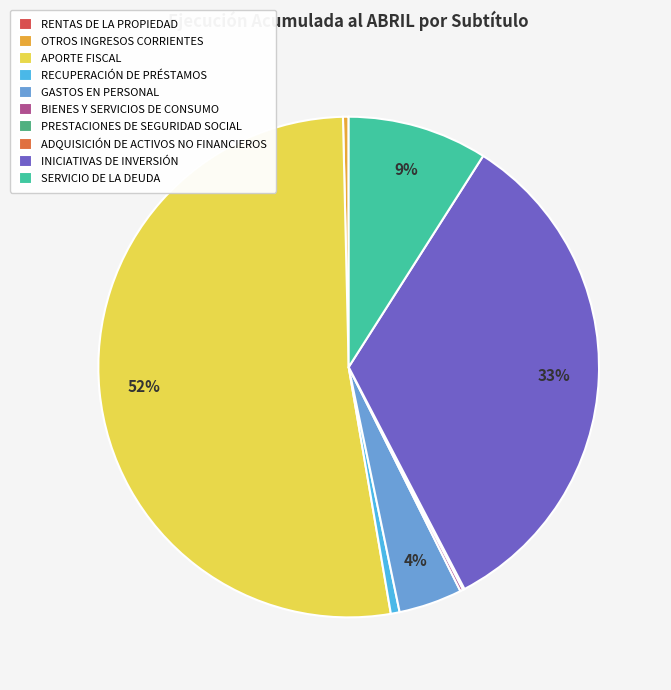

What portion of the pie excludes BIENES Y SERVICIOS DE CONSUMO?

99.8%